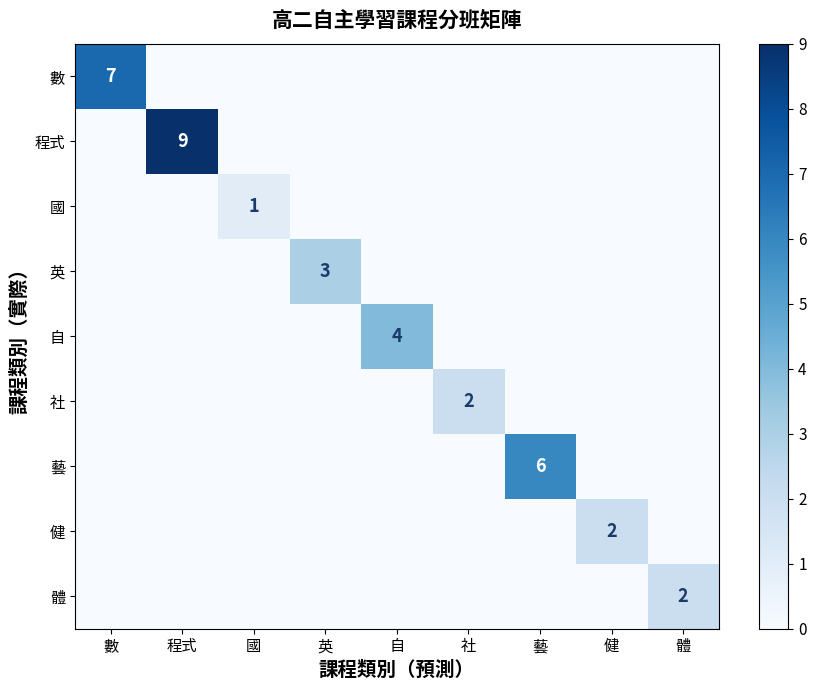

True or false: 藝 has a value of 6 at 藝.

True